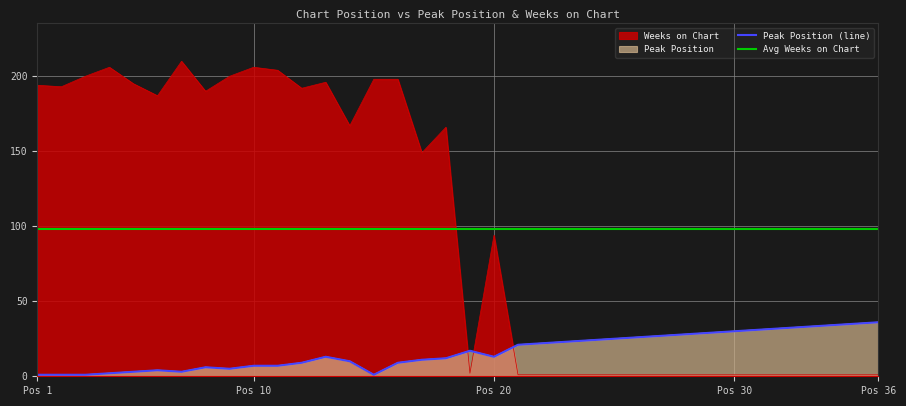

Reading left to right, list all the values displayed in this chart.

Peak Position: 1	1	1	2	3	4	3	6	5	7	7	9	13	10	1	9	11	12	17	13	21	22	23	24	25	26	27	28	29	30	31	32	33	34	35	36
Weeks on Chart: 194	193	200	206	195	187	210	190	200	206	204	192	196	167	198	198	149	166	2	94	1	1	1	1	1	1	1	1	1	1	1	1	1	1	1	1